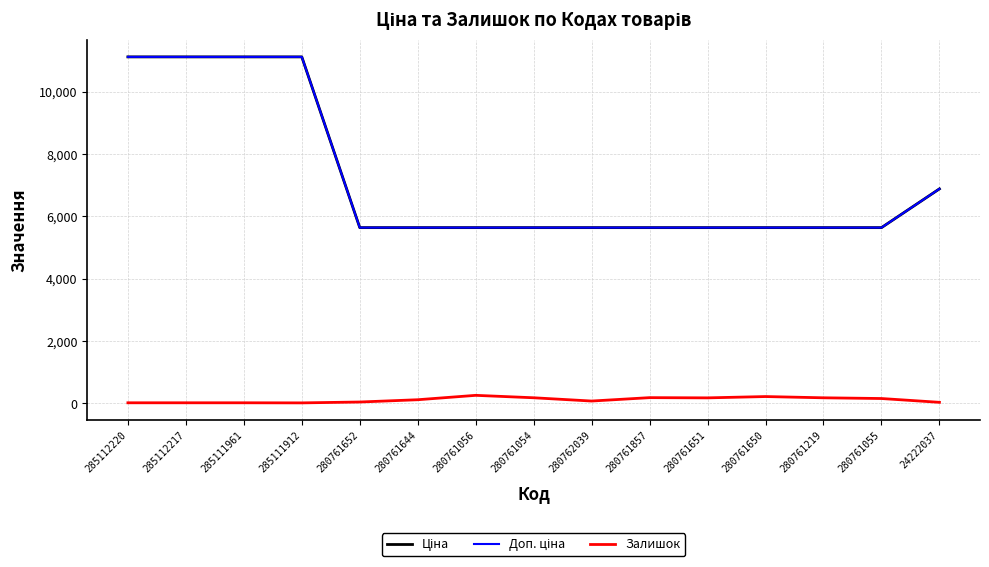

True or false: Залишок and Доп. ціна cross at least once.

False